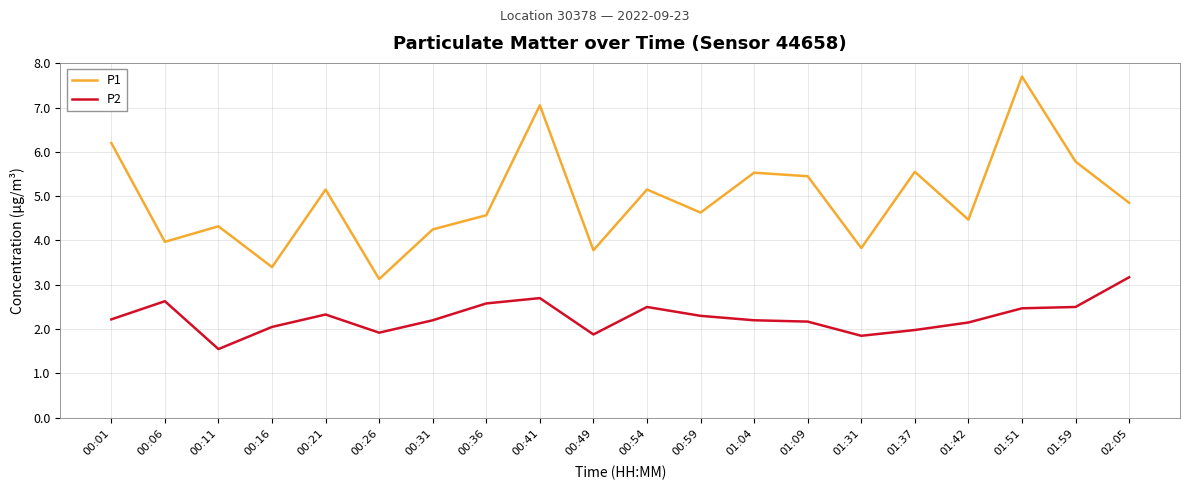

What position from the left is 00:49?

10